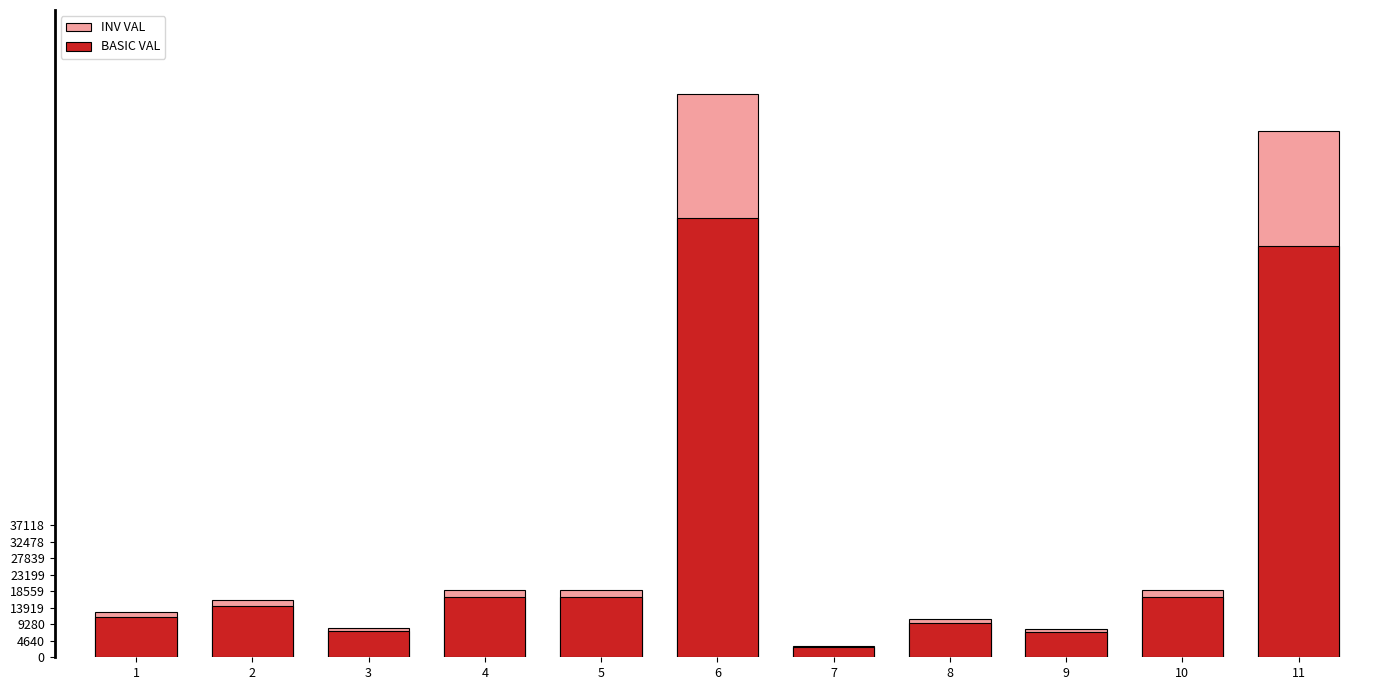

At which category is the sum across all series the highest?

6